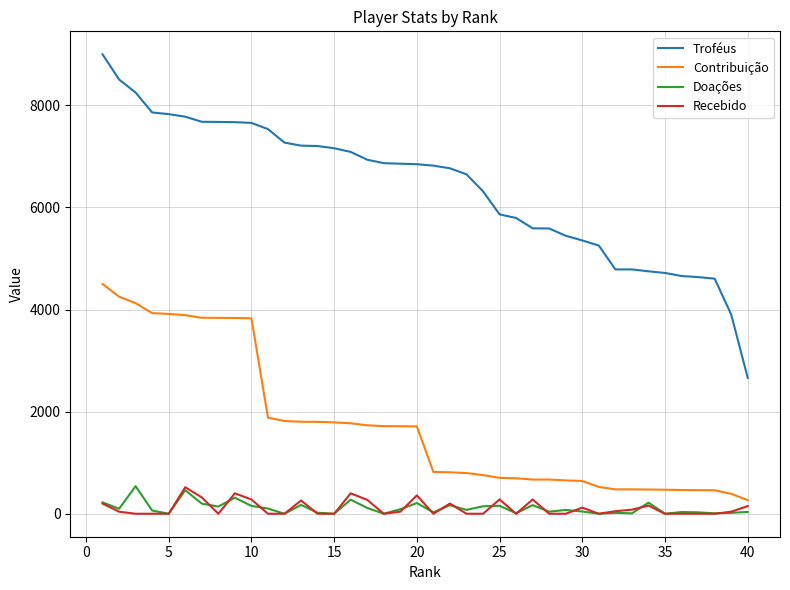

Which series has the largest range (max minus min)?

Troféus